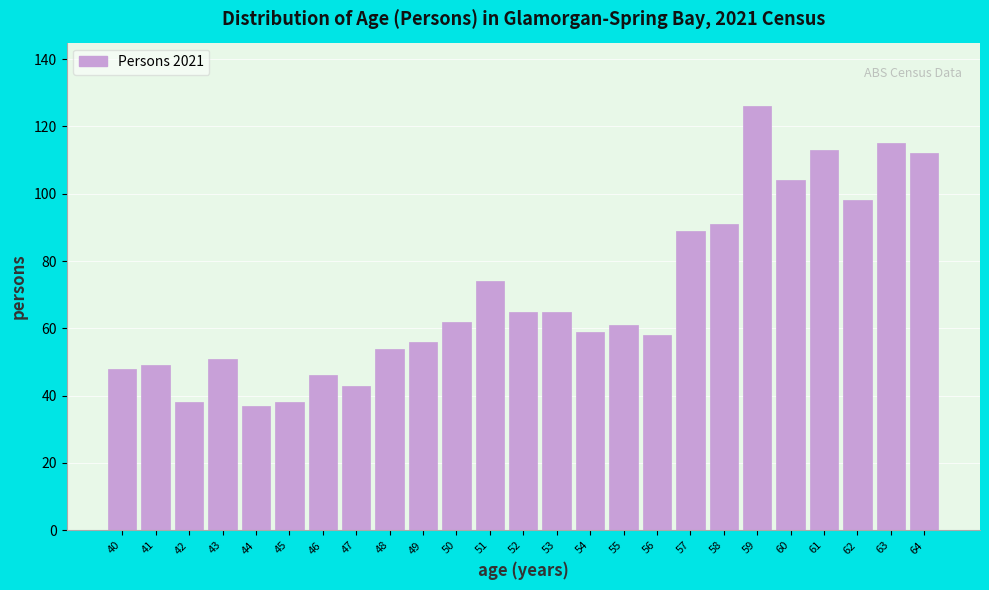

Reading right to left, transcribe all the data shown in this chart.

112	115	98	113	104	126	91	89	58	61	59	65	65	74	62	56	54	43	46	38	37	51	38	49	48